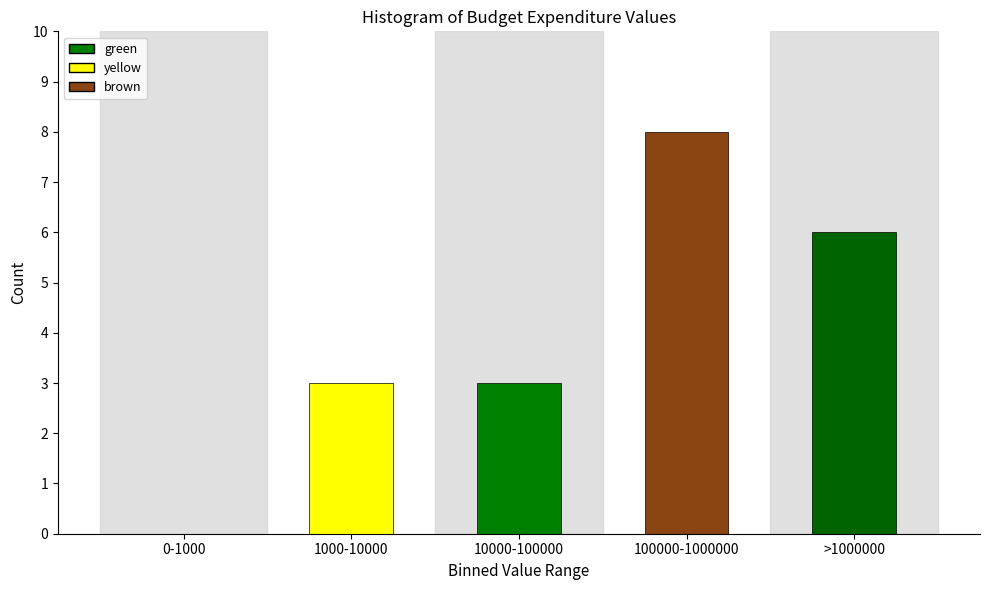

Reading left to right, list all the values displayed in this chart.

0-1000=0	1000-10000=3	10000-100000=3	100000-1000000=8	>1000000=6